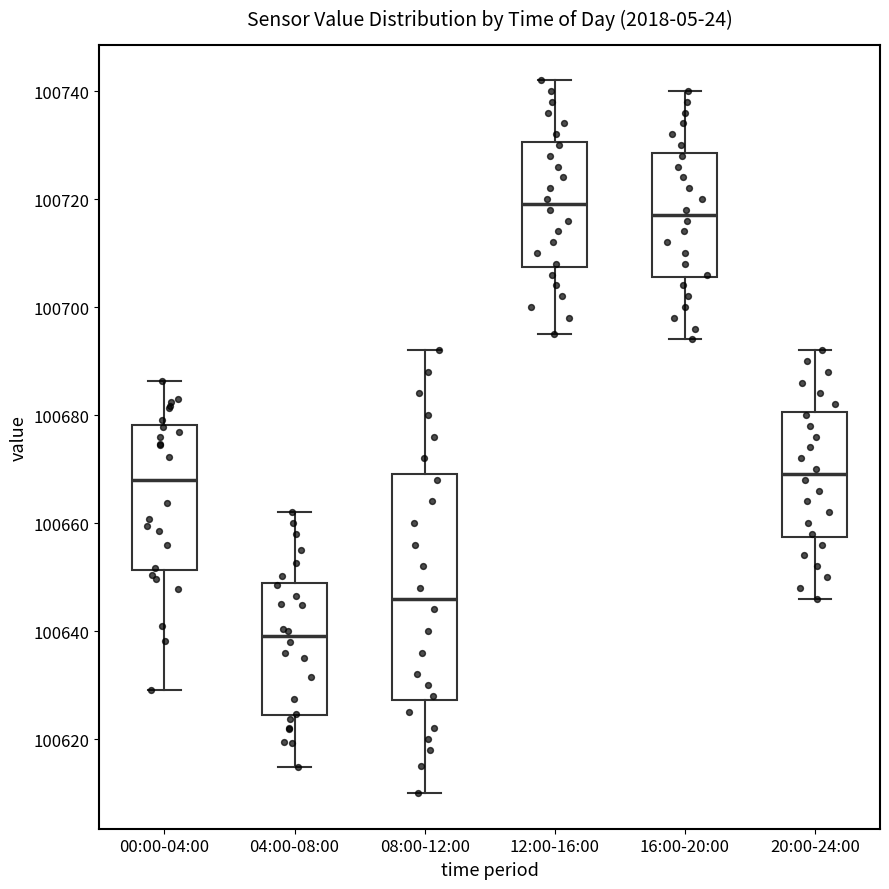

Where does the median line of the box for 12:00-16:00 sit on the y-axis? The values are not printed on the chart, so give them approximately, as read against the axis.

100720